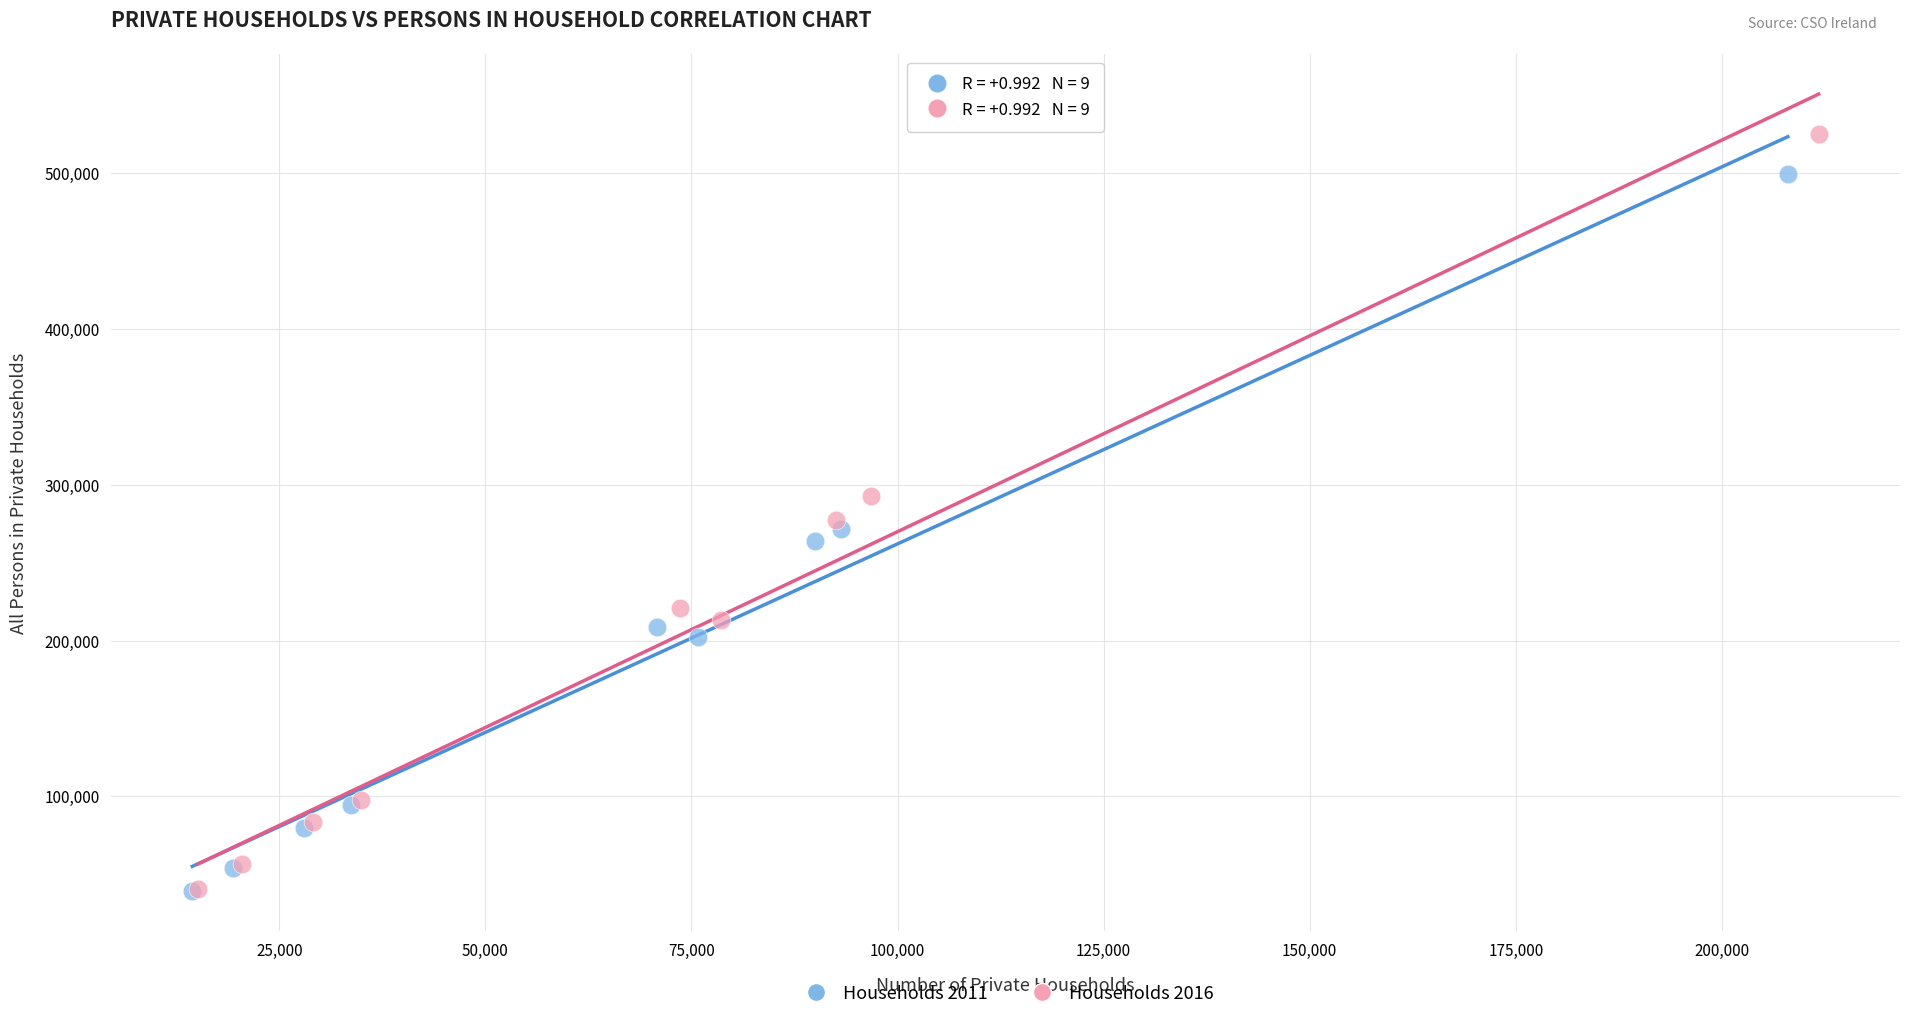

Which series reaches the maximum Y coordinate?

Households 2016